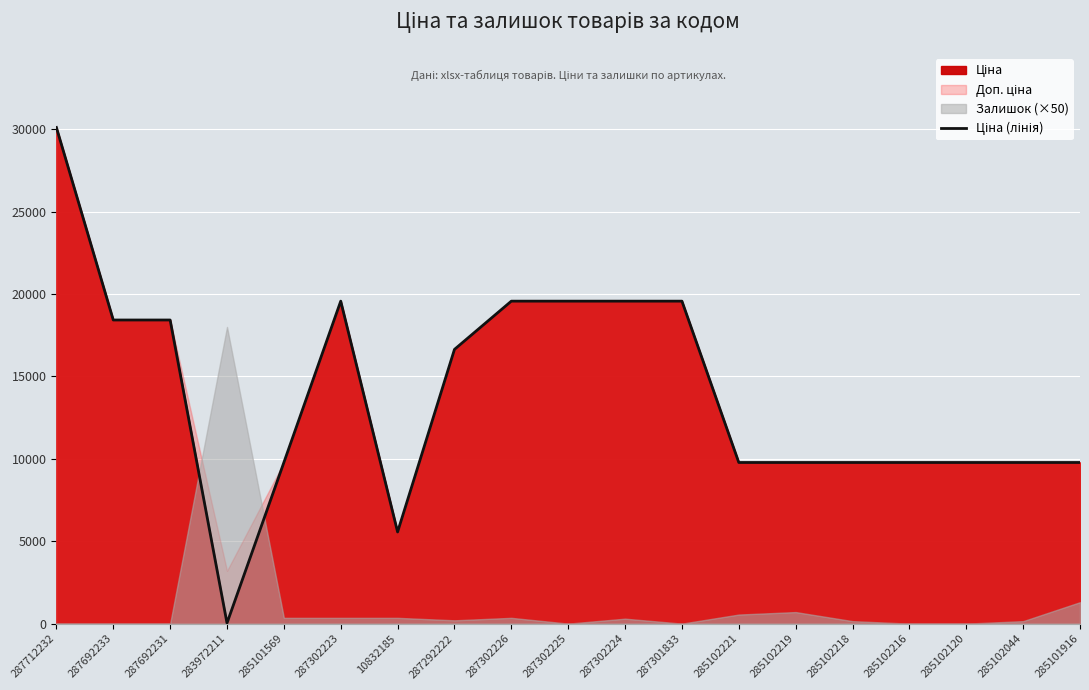

Reading left to right, list all the values displayed in this chart.

30102.8	18420.9	18420.9	32.0	9775.5	19564.9	5560.3	16636.8	19564.9	19564.9	19564.9	19564.9	9775.5	9775.5	9775.5	9775.5	9775.5	9775.5	9775.5